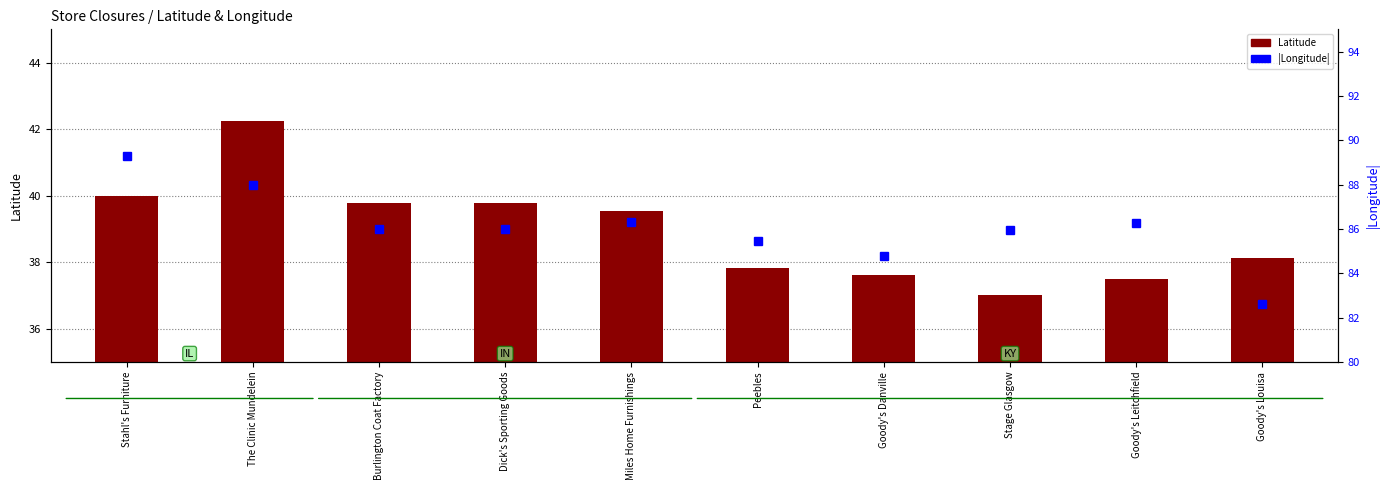

Which series has the largest range (max minus min)?

|Longitude|